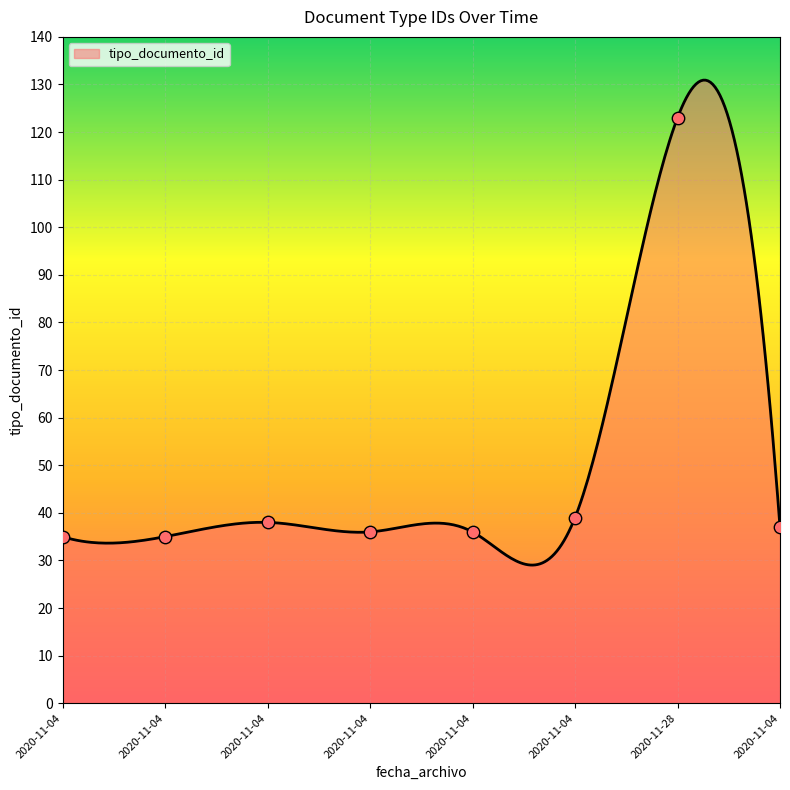

Which has a higher value, 2020-11-04 or 2020-11-04?

2020-11-04